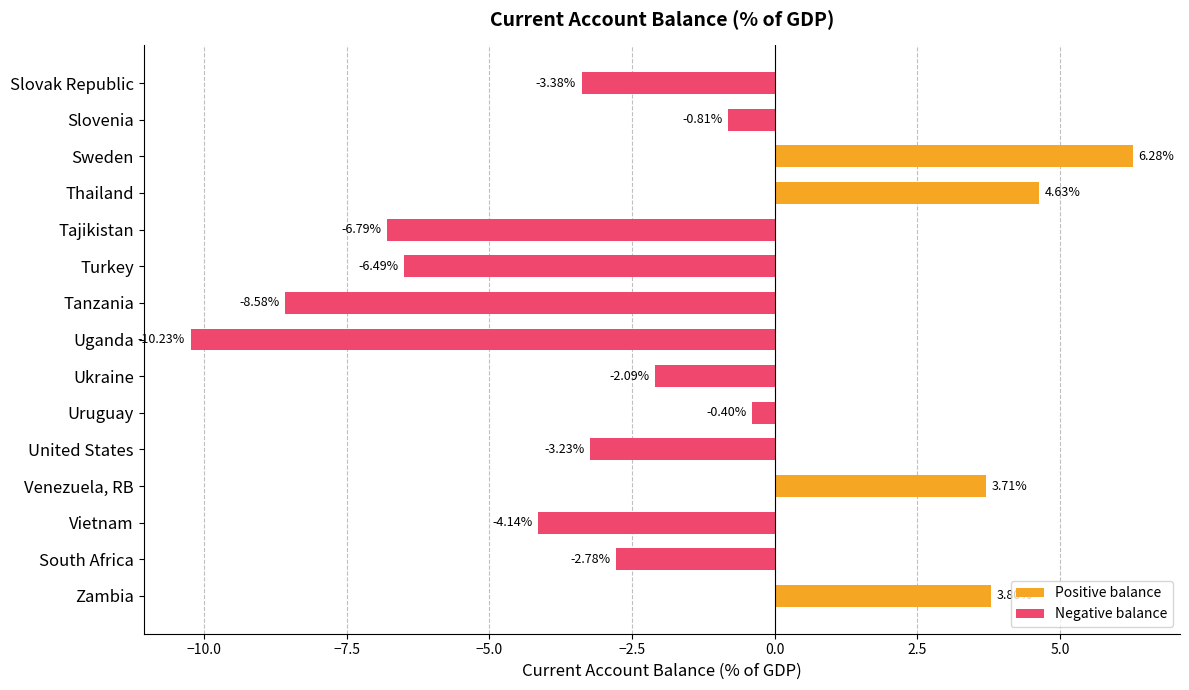

List the series in order of their overall mean, highest first.

Positive balance, Negative balance